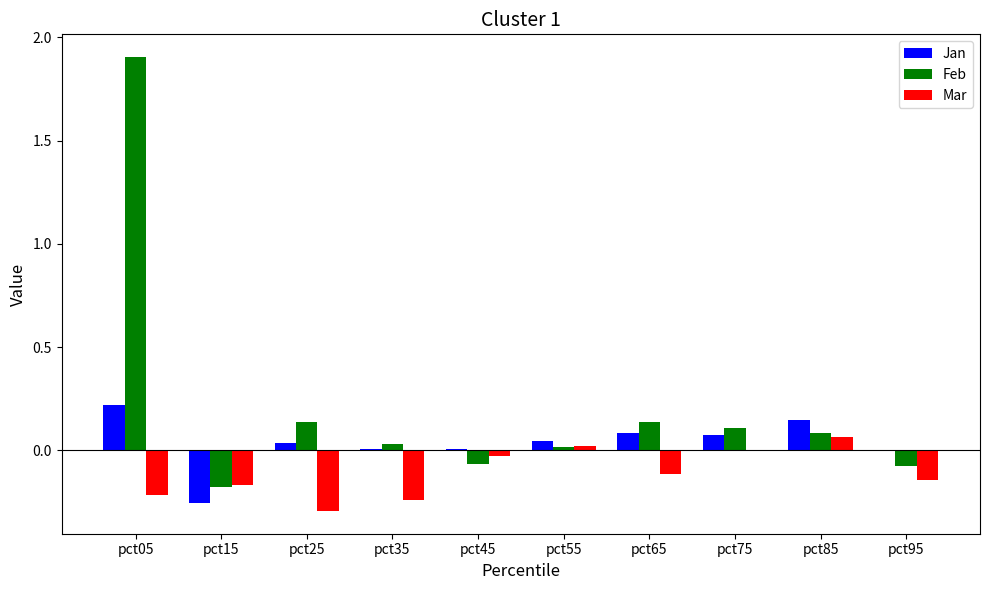

Count the number of categories in the chart.

10